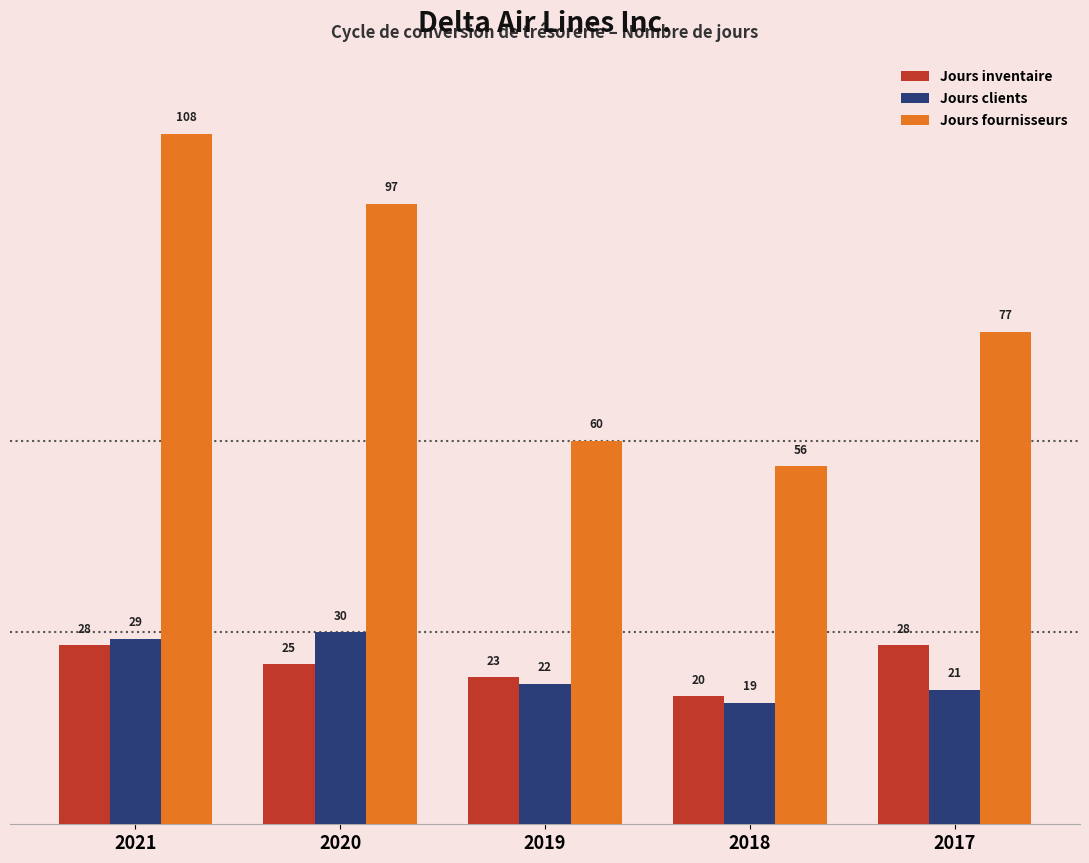

Reading left to right, what are all the values shown in this chart?

Jours inventaire: 2021=28	2020=25	2019=23	2018=20	2017=28
Jours clients: 2021=29	2020=30	2019=22	2018=19	2017=21
Jours fournisseurs: 2021=108	2020=97	2019=60	2018=56	2017=77